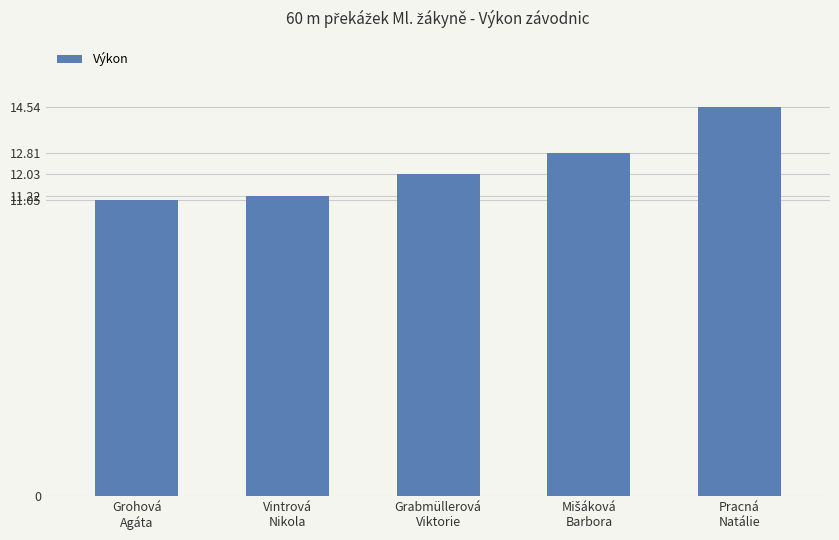

What value does the data have at Grohová
Agáta?

11.1